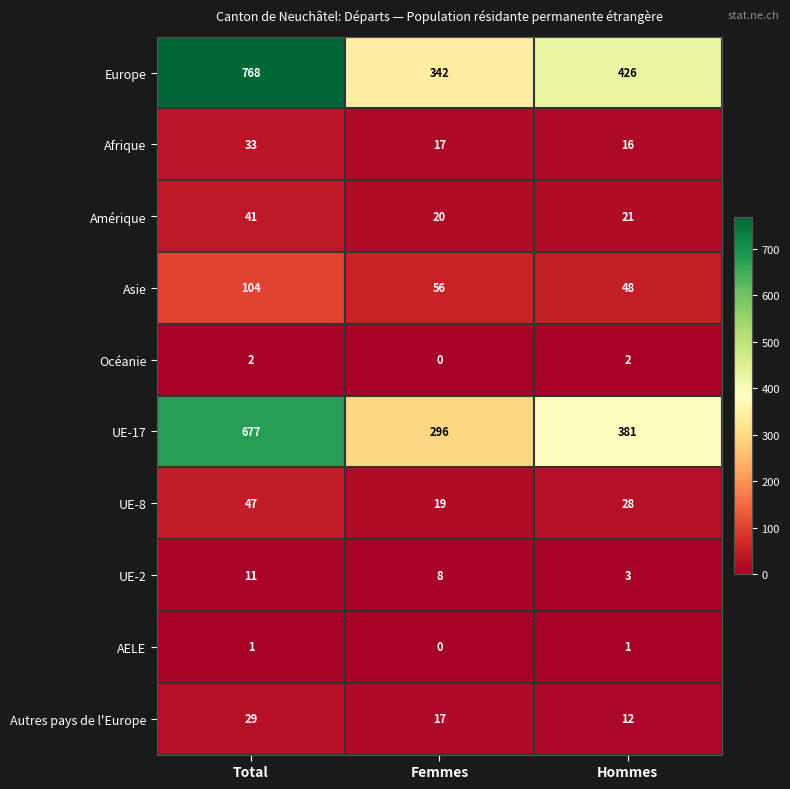

Is it true that Amérique equals 32 at Femmes?

False